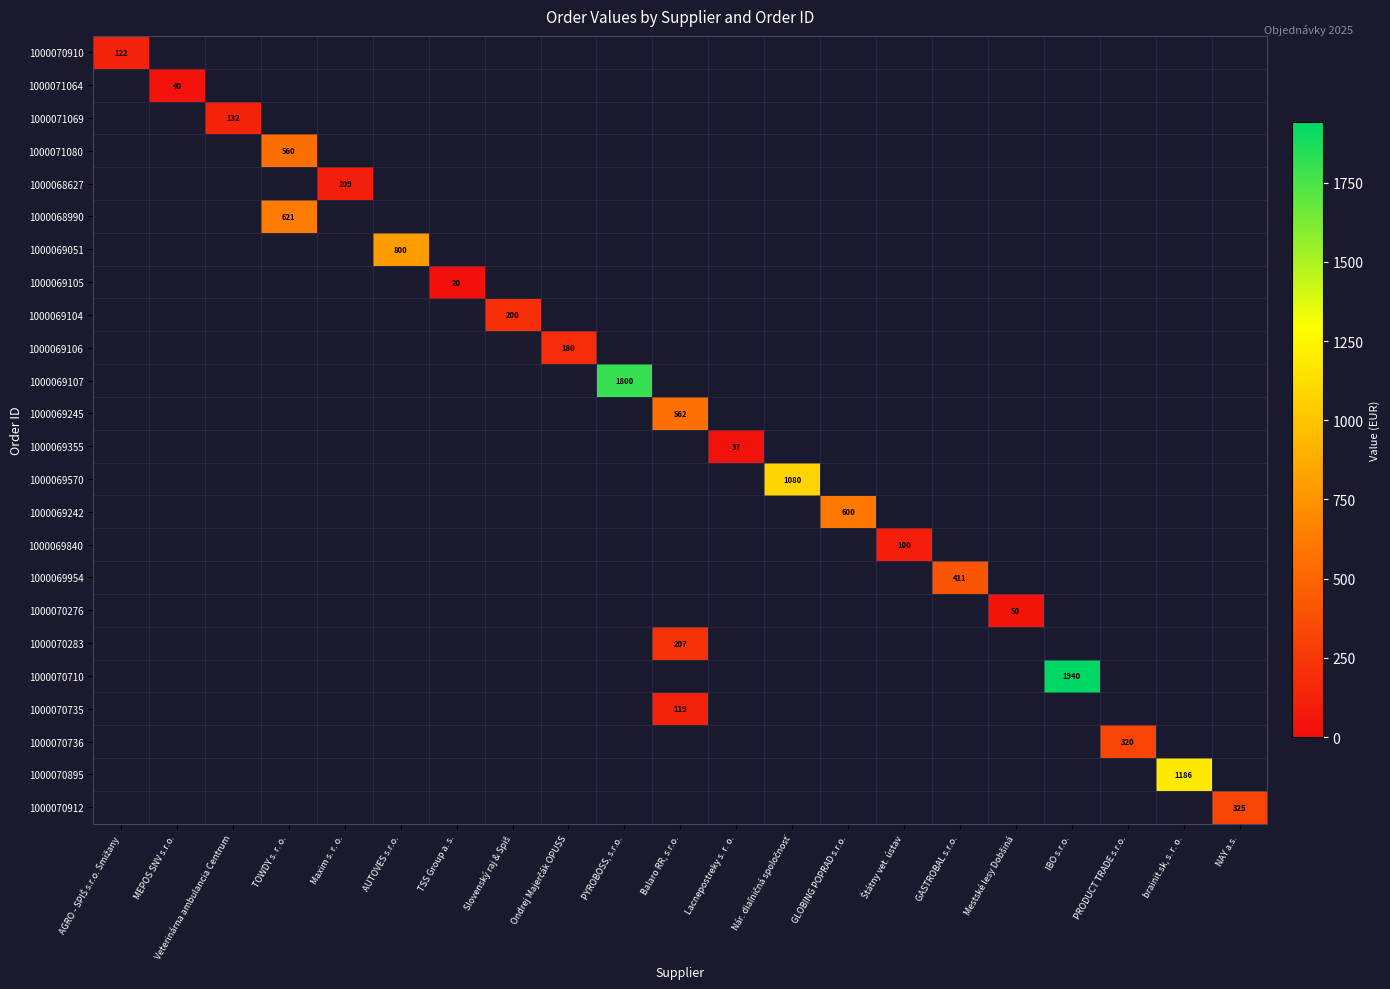

The value of 1000070895 at brainit.sk, s. r. o. is 1186. True or false?

True